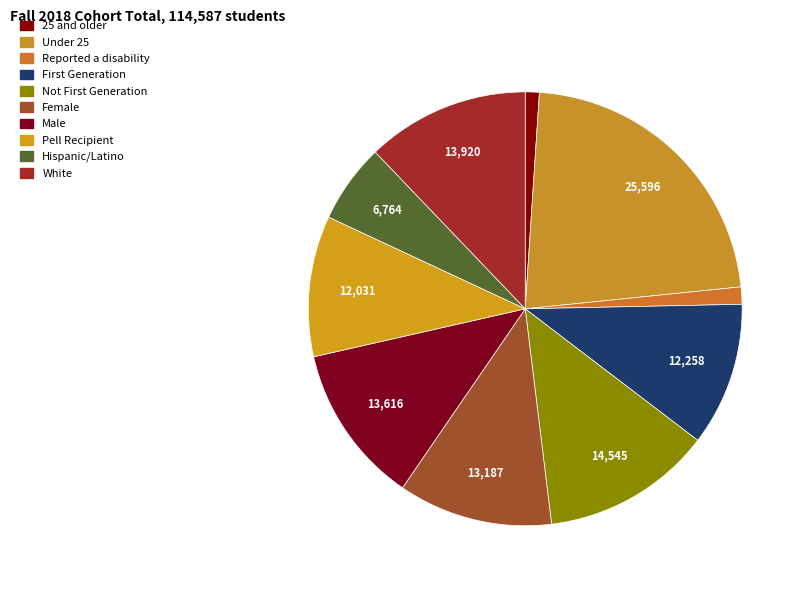

Combined, what portion of the pie is Under 25 and 25 and older?

23.4%